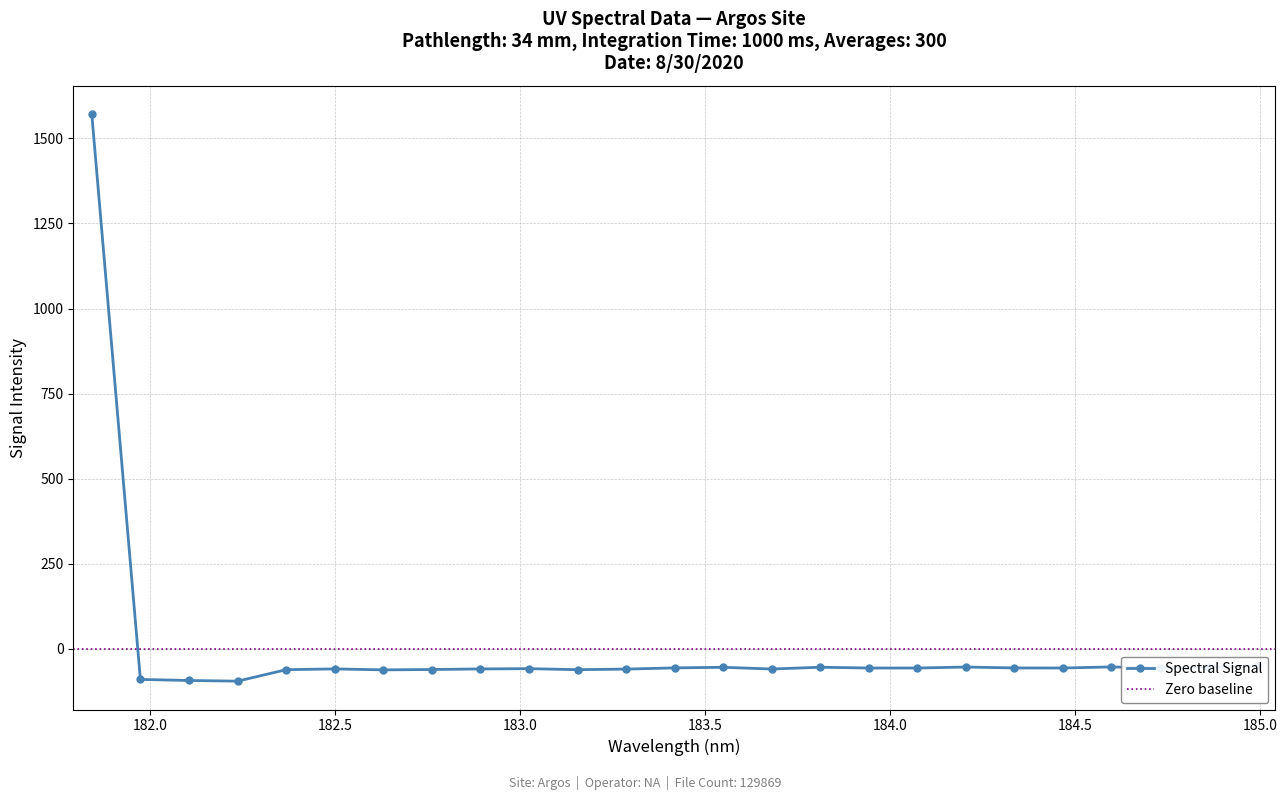

Rank the categories by value from lowest to highest.

182.2359681898, 182.1045947288, 181.9732053322, 182.6299929592, 182.3673257152, 183.15513622, 182.7613026778, 183.2863821962, 183.6800245112, 182.8925964608, 182.498667305, 183.0238743082, 184.0735234058, 183.9423730432, 184.46687888, 184.7290361848, 184.3357763242, 183.4176122368, 183.5488263418, 183.811206745, 184.8600909338, 184.2046578328, 184.5979655002, 184.9911297472, 181.8418